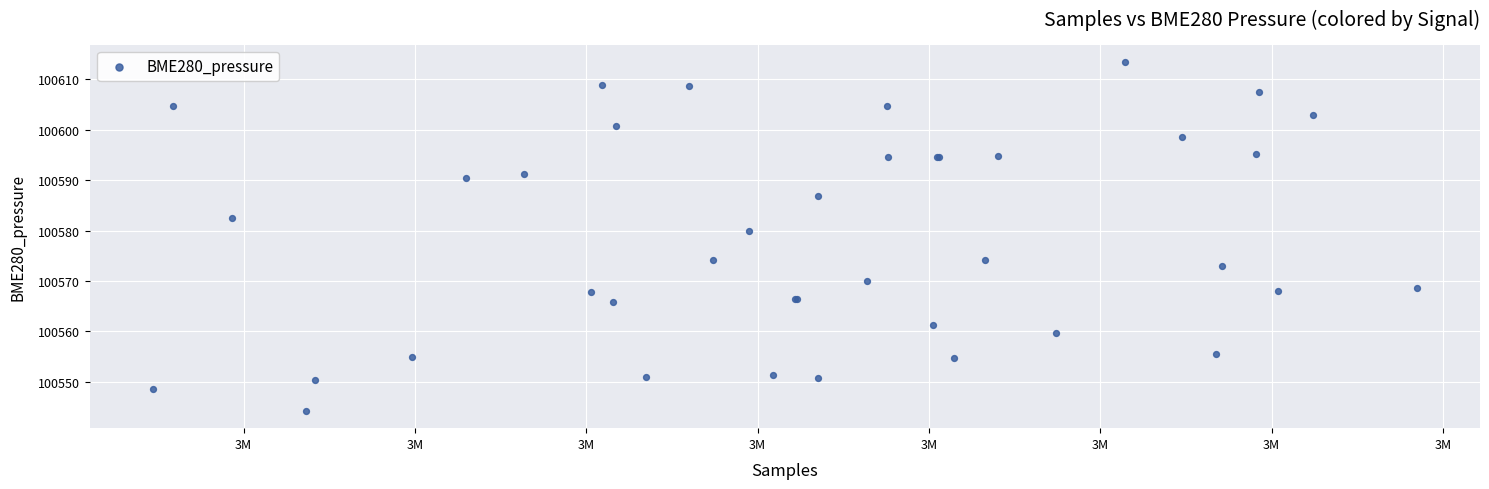

What Y value in the scatter plot is closest to 100578?

100579.9